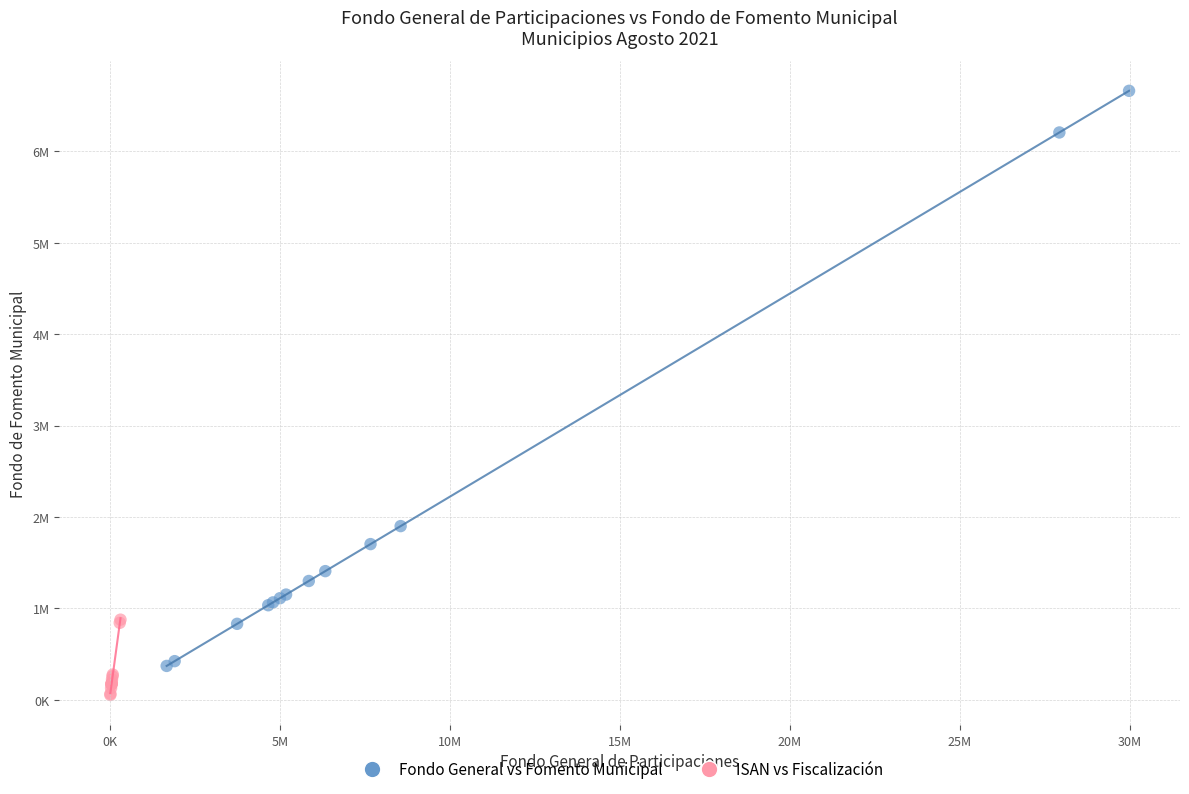

What are all the series names shown in the legend?

Fondo General vs Fomento Municipal, ISAN vs Fiscalización